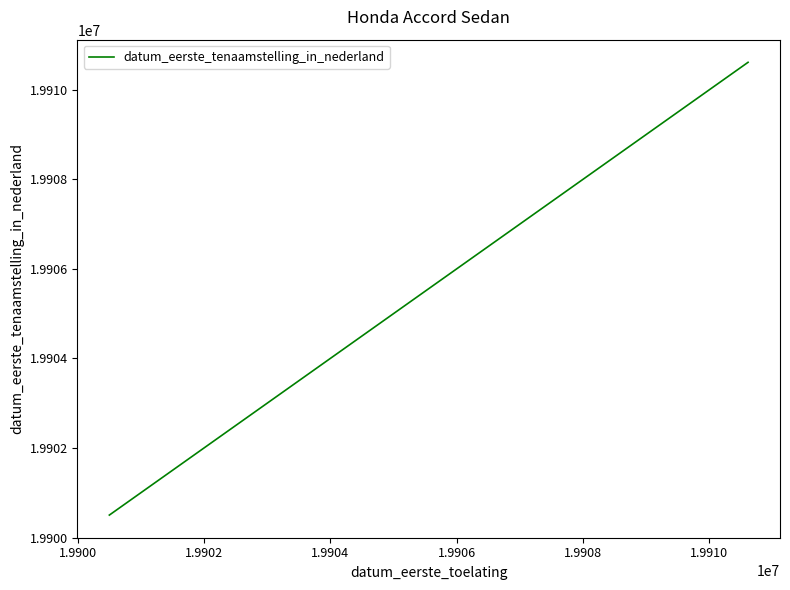

What is the maximum value shown in the chart?

19910614